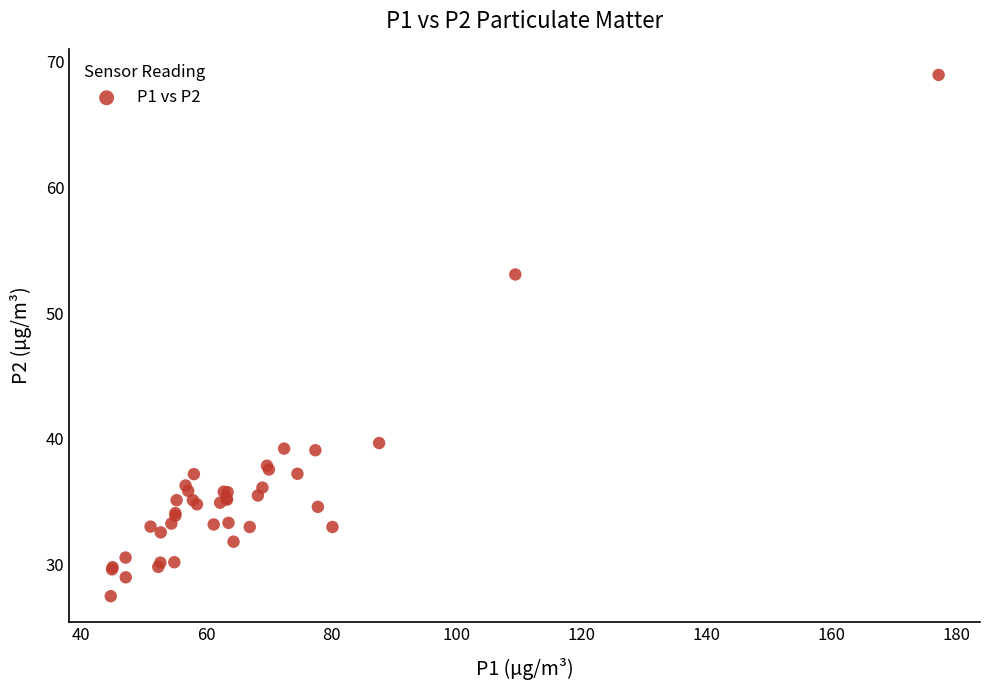

What Y value in the scatter plot is closest to 48?

53.1